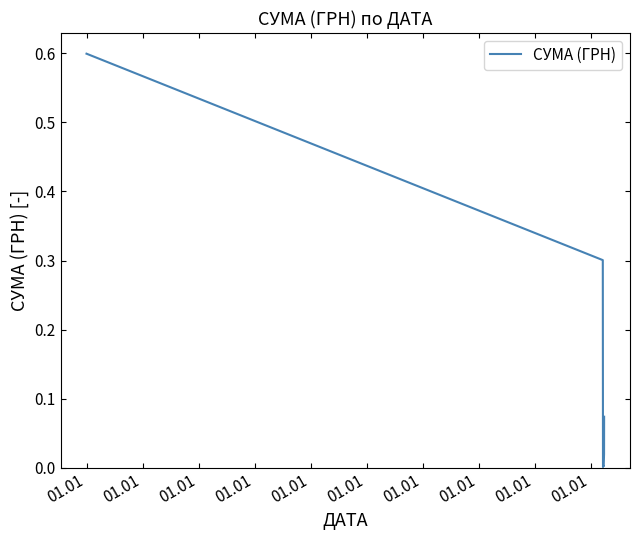

What is the greatest value displayed?

0.6